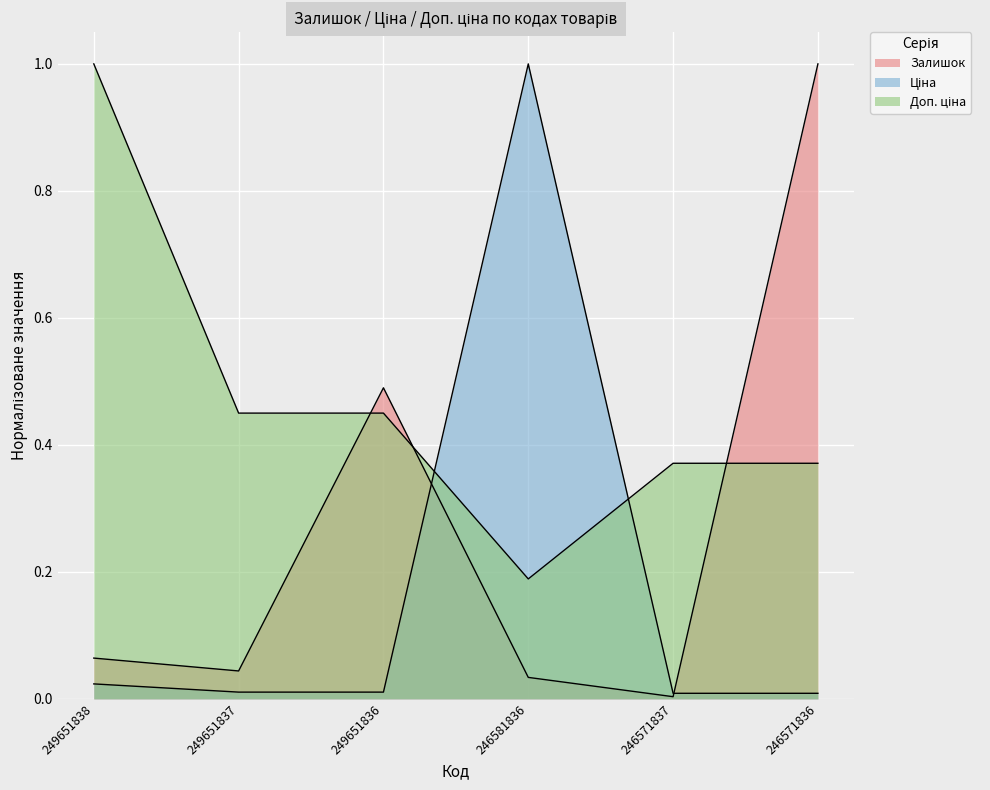

What is the approximate value of Доп. ціна at 246571836?

0.4